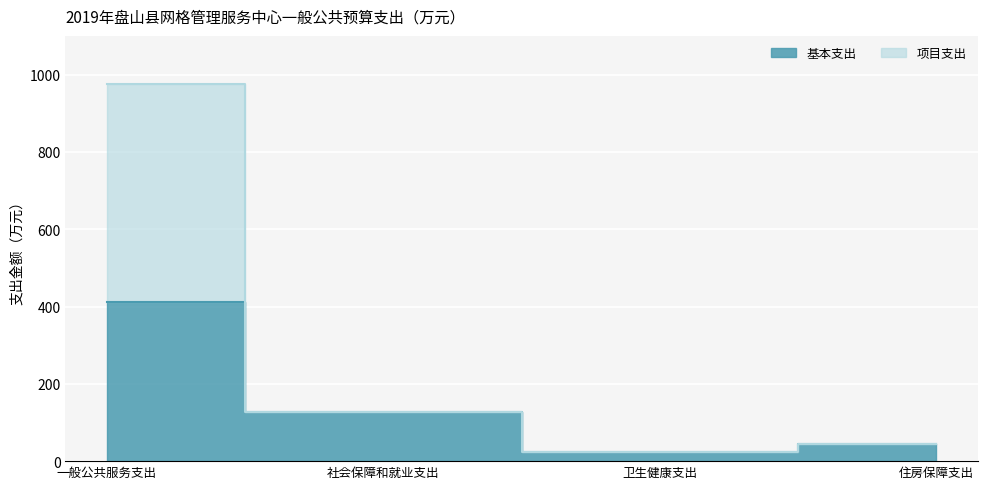

True or false: 项目支出 and 基本支出 cross at least once.

False